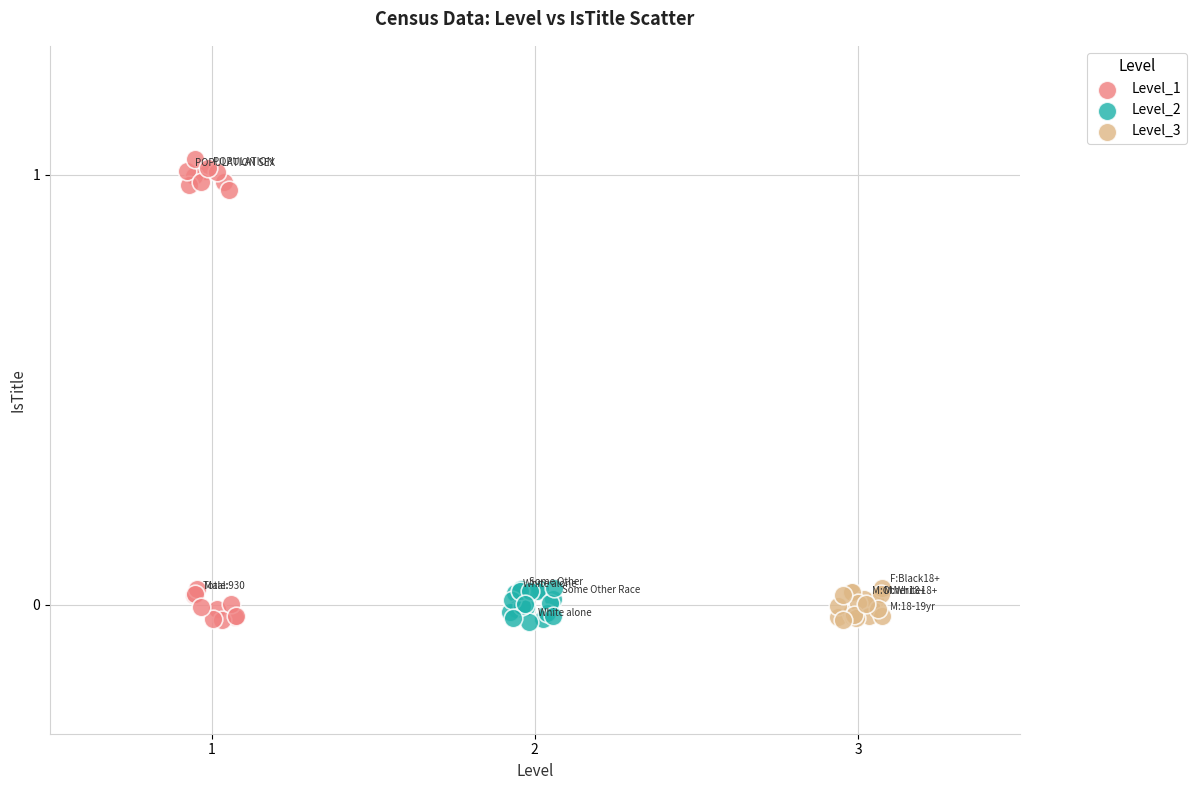

Which series contains the highest Y value?

Level_1